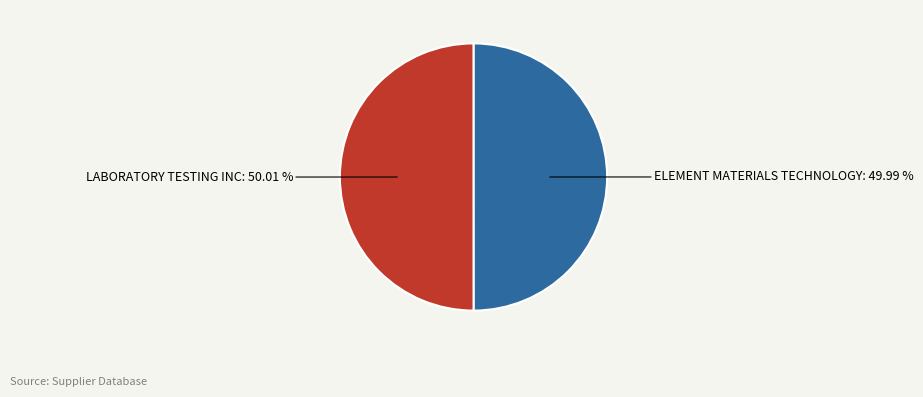

Is there any slice that represents more than half of the pie?

Yes